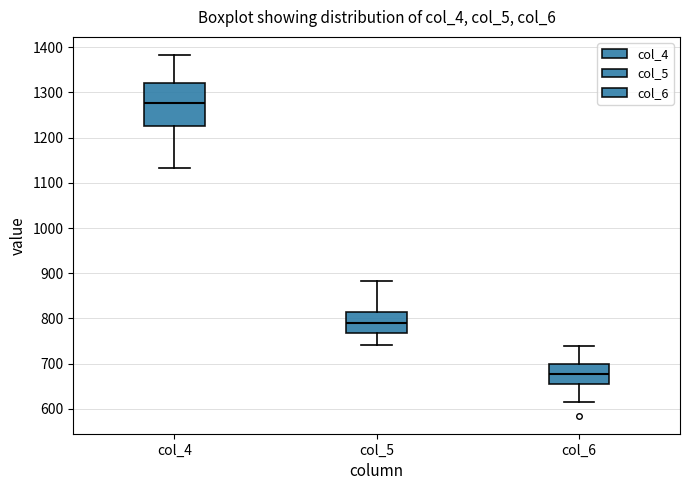

Reading left to right, read every box against the y-axis: the position of its median line, the range the box covers, and the ends of its whiskers. The values are not printed on the chart, so give them approximately, as read against the axis.

col_4: median 1280, box 1230 to 1320, whiskers 1130 to 1380
col_5: median 790, box 770 to 820, whiskers 740 to 880
col_6: median 680, box 660 to 700, whiskers 620 to 740